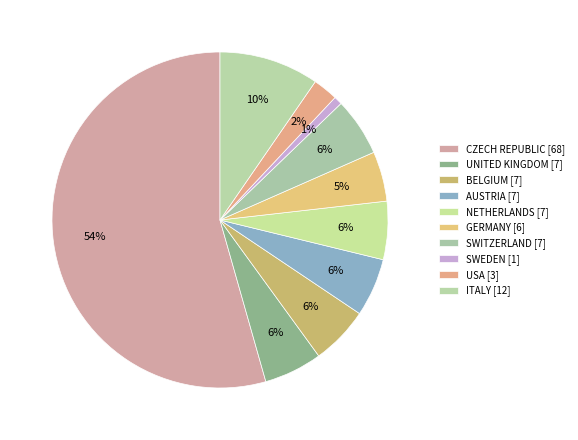

How many segments does this pie chart have?

10